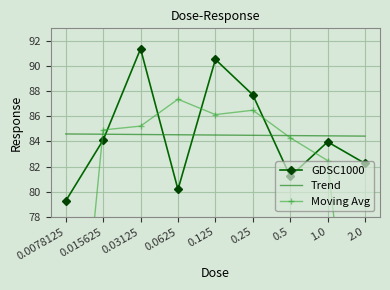

How many series are shown in this chart?

3